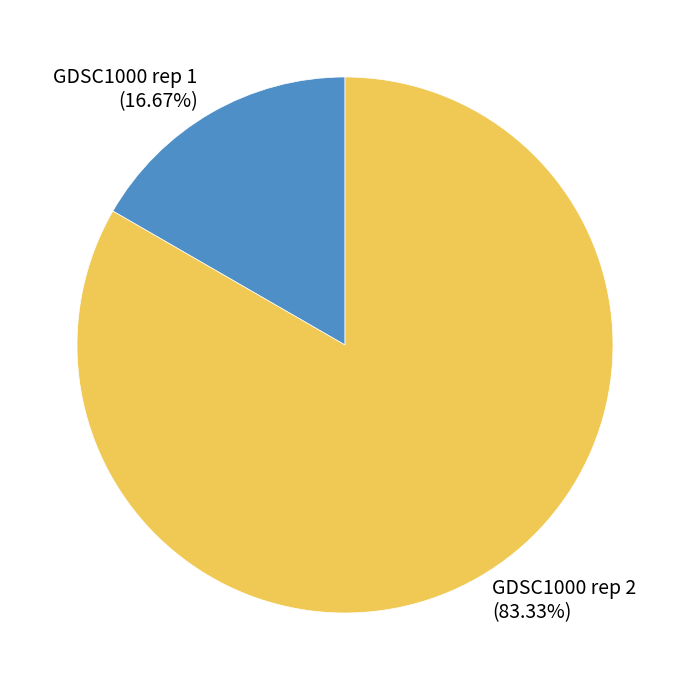

To the nearest percent, what is the combined percentage of GDSC1000 rep 1 and GDSC1000 rep 2?

100%